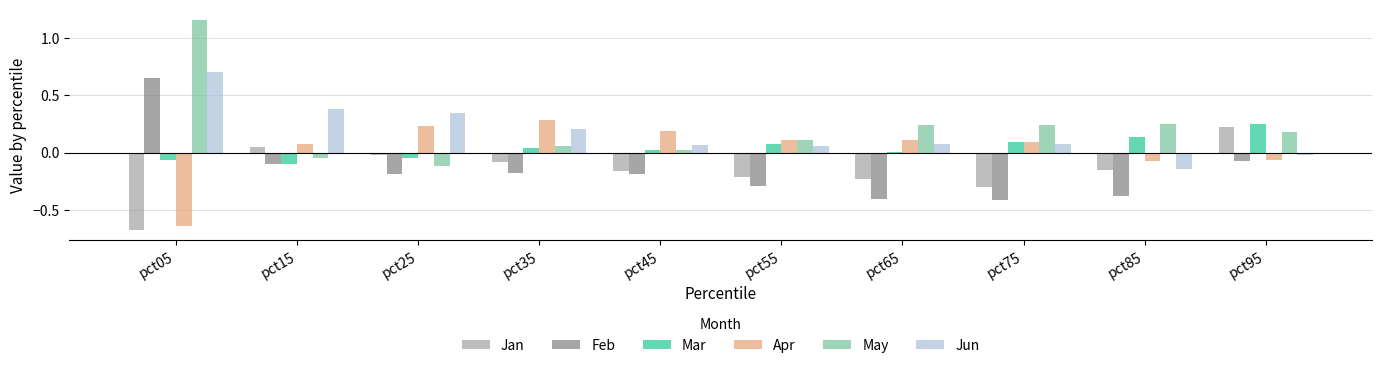

What is the difference between the maximum and second lowest values in the Feb series?

1.1